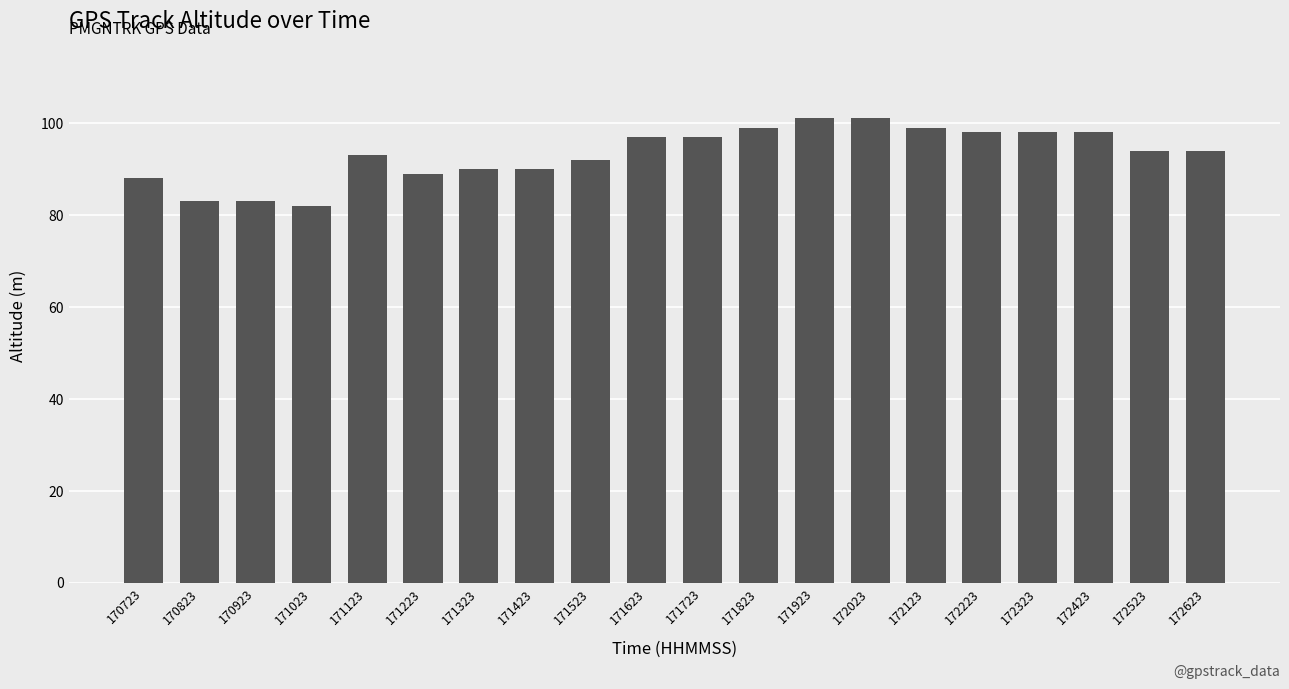

What is the greatest value displayed?

101